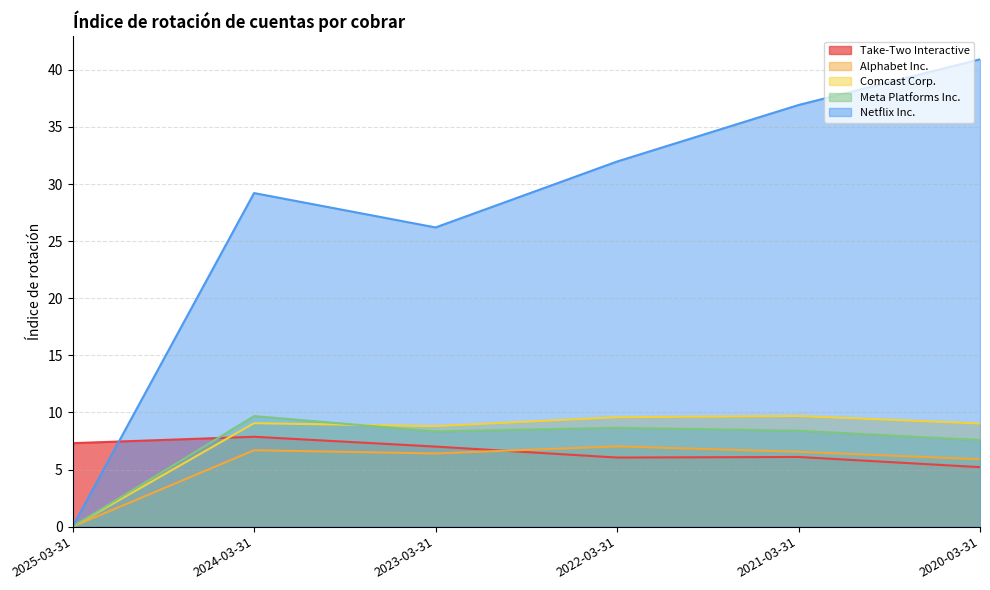

What is the maximum value shown in the chart?

40.9